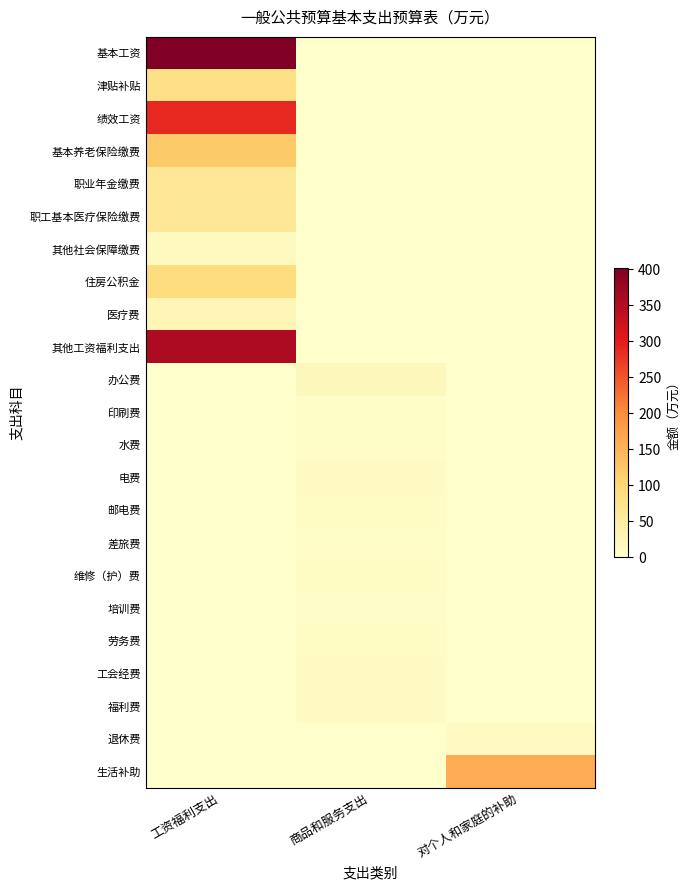

Reading left to right, extract all data points from this chart.

基本工资: 工资福利支出=402.5	商品和服务支出=0.0	对个人和家庭的补助=0.0
津贴补贴: 工资福利支出=80.4	商品和服务支出=0.0	对个人和家庭的补助=0.0
绩效工资: 工资福利支出=288.5	商品和服务支出=0.0	对个人和家庭的补助=0.0
基本养老保险缴费: 工资福利支出=119.9	商品和服务支出=0.0	对个人和家庭的补助=0.0
职业年金缴费: 工资福利支出=60.0	商品和服务支出=0.0	对个人和家庭的补助=0.0
职工基本医疗保险缴费: 工资福利支出=63.7	商品和服务支出=0.0	对个人和家庭的补助=0.0
其他社会保障缴费: 工资福利支出=15.7	商品和服务支出=0.0	对个人和家庭的补助=0.0
住房公积金: 工资福利支出=89.9	商品和服务支出=0.0	对个人和家庭的补助=0.0
医疗费: 工资福利支出=25.2	商品和服务支出=0.0	对个人和家庭的补助=0.0
其他工资福利支出: 工资福利支出=355.5	商品和服务支出=0.0	对个人和家庭的补助=0.0
办公费: 工资福利支出=0.0	商品和服务支出=20.0	对个人和家庭的补助=0.0
印刷费: 工资福利支出=0.0	商品和服务支出=5.0	对个人和家庭的补助=0.0
水费: 工资福利支出=0.0	商品和服务支出=5.0	对个人和家庭的补助=0.0
电费: 工资福利支出=0.0	商品和服务支出=13.0	对个人和家庭的补助=0.0
邮电费: 工资福利支出=0.0	商品和服务支出=10.0	对个人和家庭的补助=0.0
差旅费: 工资福利支出=0.0	商品和服务支出=5.0	对个人和家庭的补助=0.0
维修（护）费: 工资福利支出=0.0	商品和服务支出=10.0	对个人和家庭的补助=0.0
培训费: 工资福利支出=0.0	商品和服务支出=4.7	对个人和家庭的补助=0.0
劳务费: 工资福利支出=0.0	商品和服务支出=10.0	对个人和家庭的补助=0.0
工会经费: 工资福利支出=0.0	商品和服务支出=13.5	对个人和家庭的补助=0.0
福利费: 工资福利支出=0.0	商品和服务支出=13.9	对个人和家庭的补助=0.0
退休费: 工资福利支出=0.0	商品和服务支出=0.0	对个人和家庭的补助=13.6
生活补助: 工资福利支出=0.0	商品和服务支出=0.0	对个人和家庭的补助=159.2